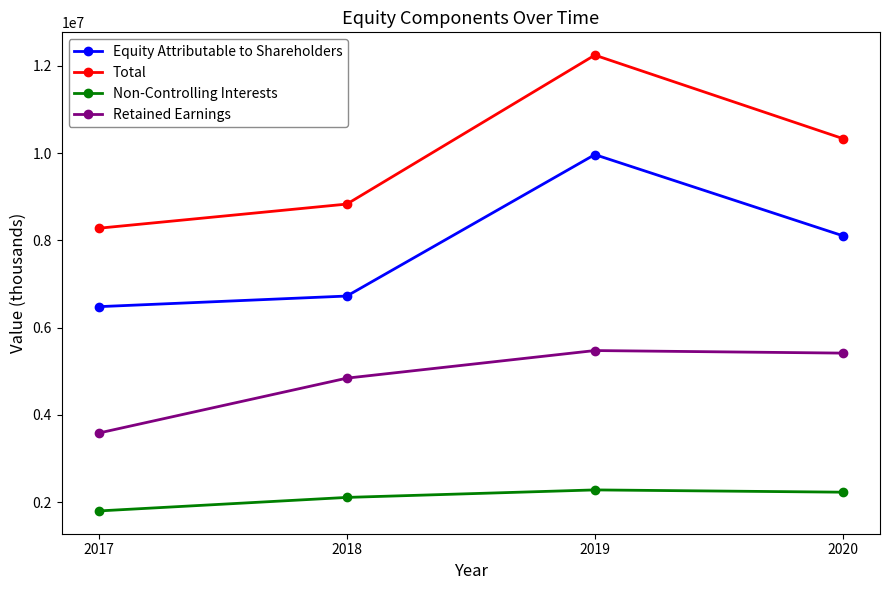

How many Total values are between 8831900 and 12246186?

3